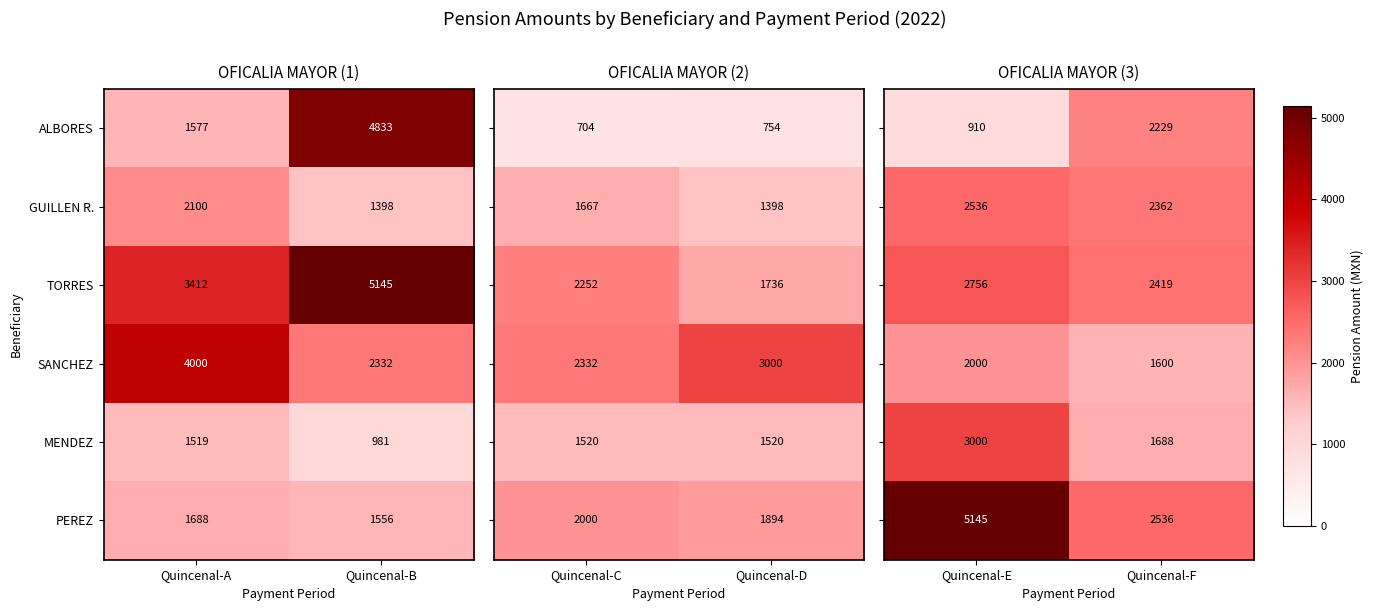

What is the difference between the maximum and minimum values in the MENDEZ series?

538